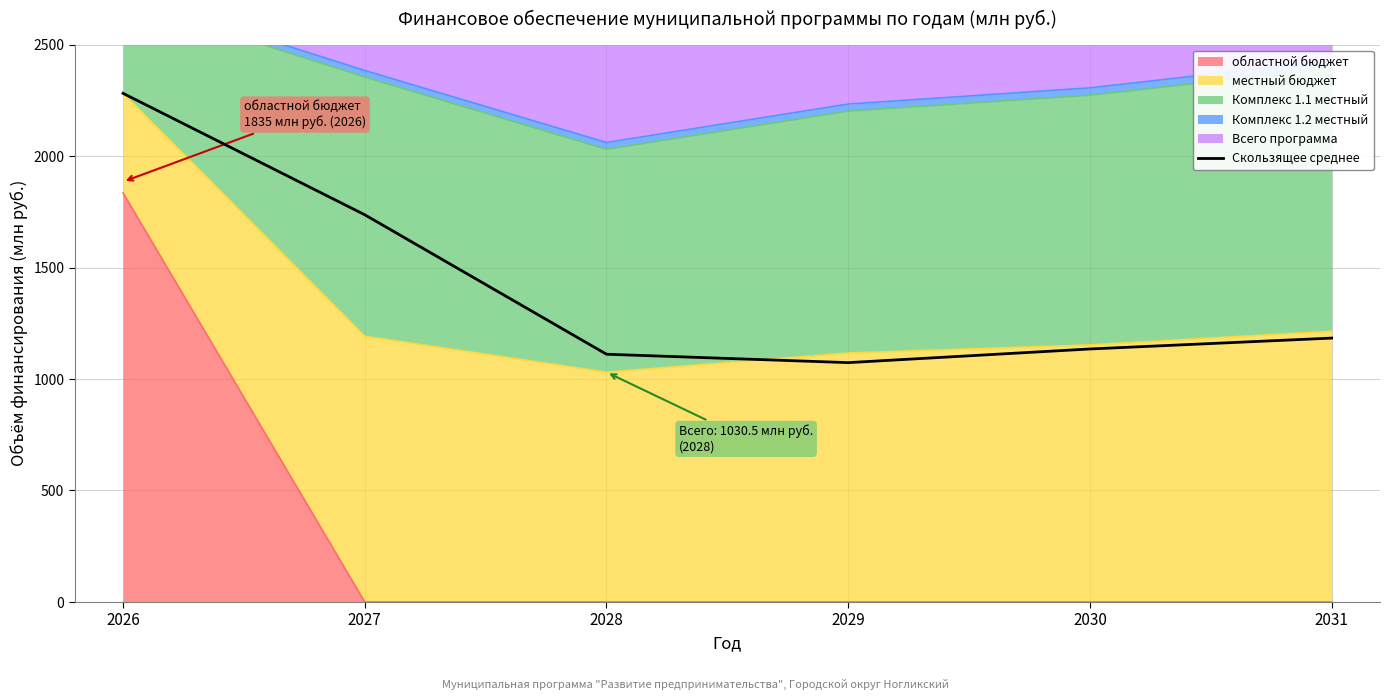

Where is the data nearest to the value 1677?

2027